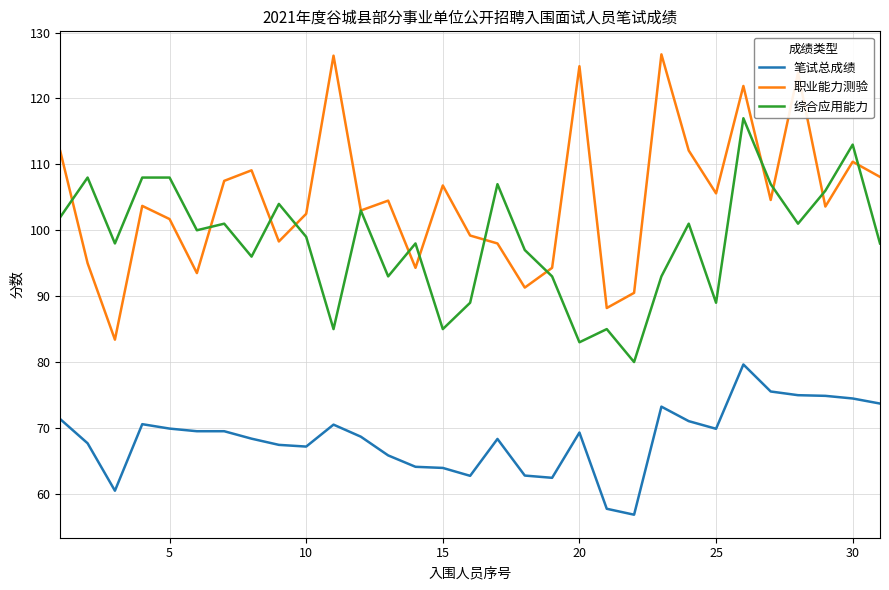

How many lines are shown in the chart?

3